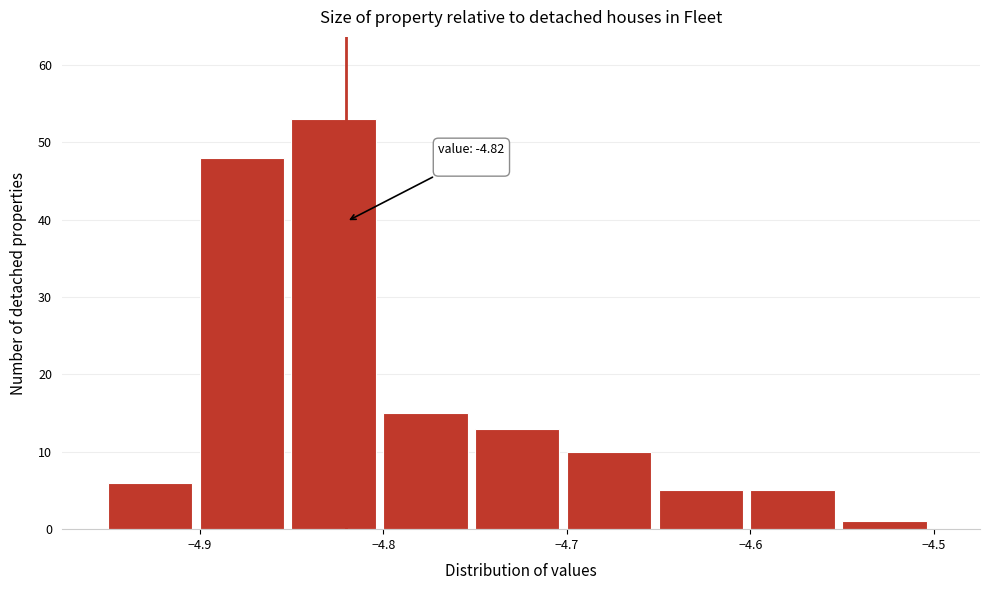

Over which range of the x-axis is the bar tallest?

-4.85 to -4.80